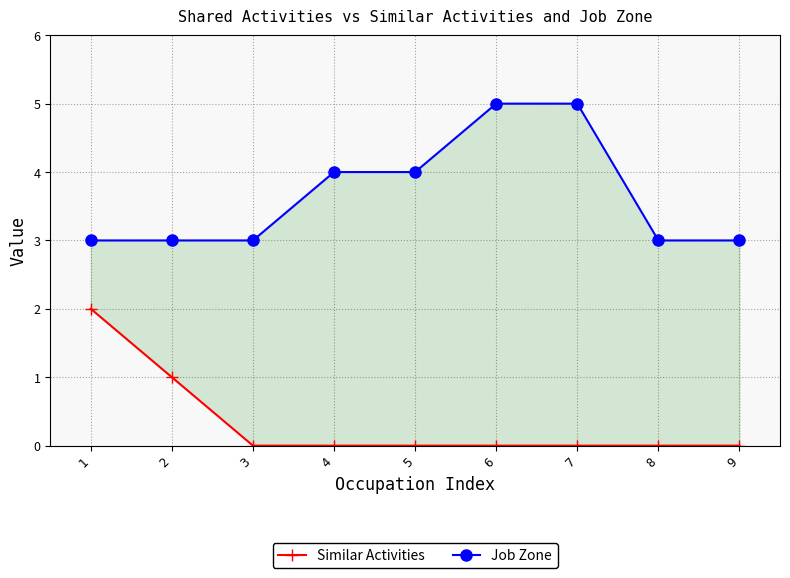

How many lines are shown in the chart?

2